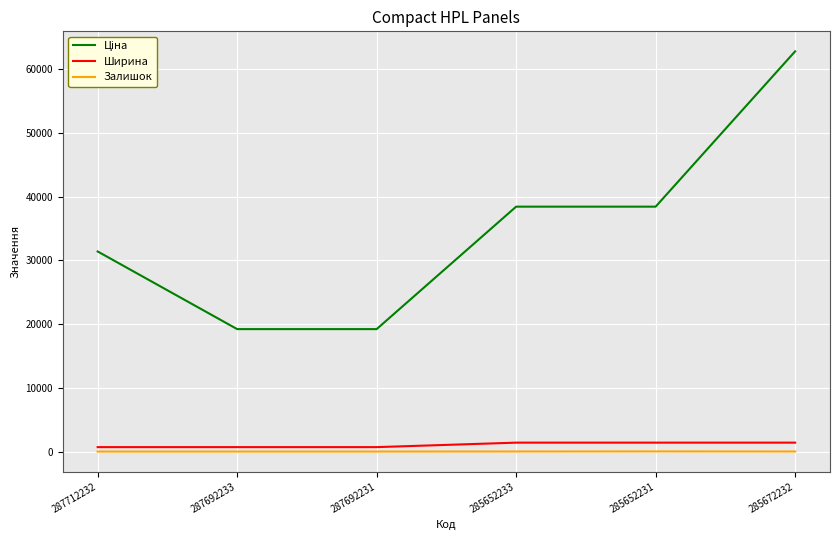

At which category is the sum across all series the highest?

285672232